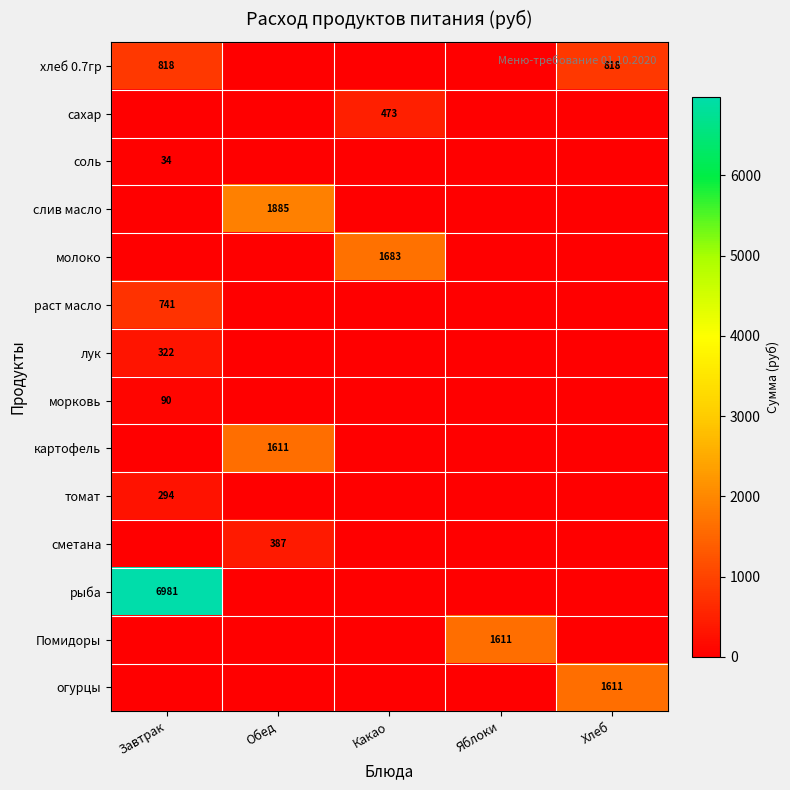

The морковь series shows 59 at Завтрак. True or false?

False